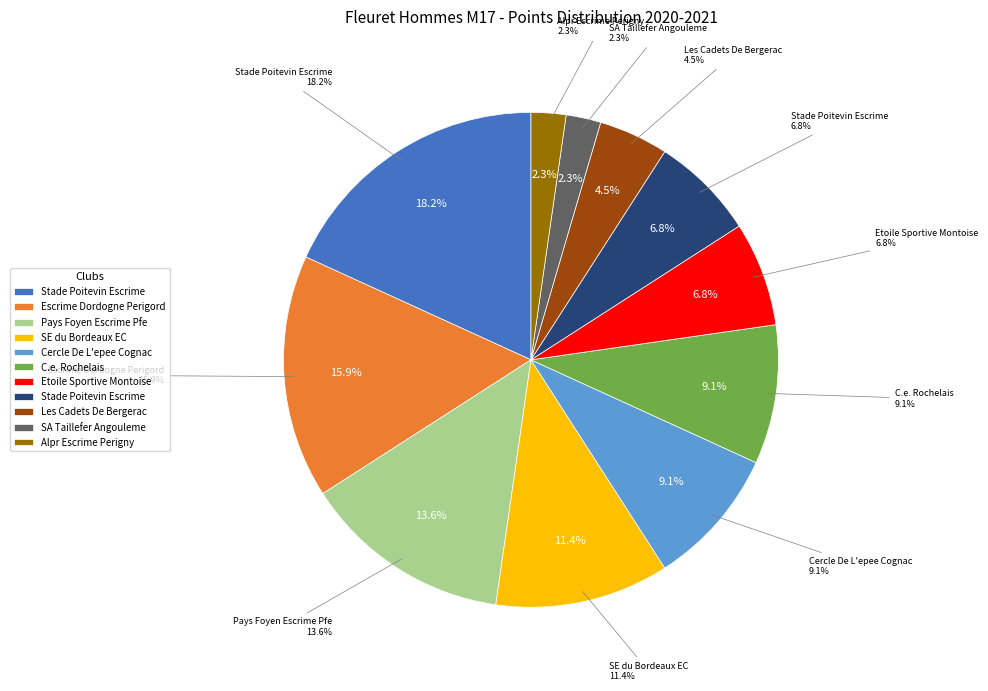

Does M17 represent more than half of the total?

No